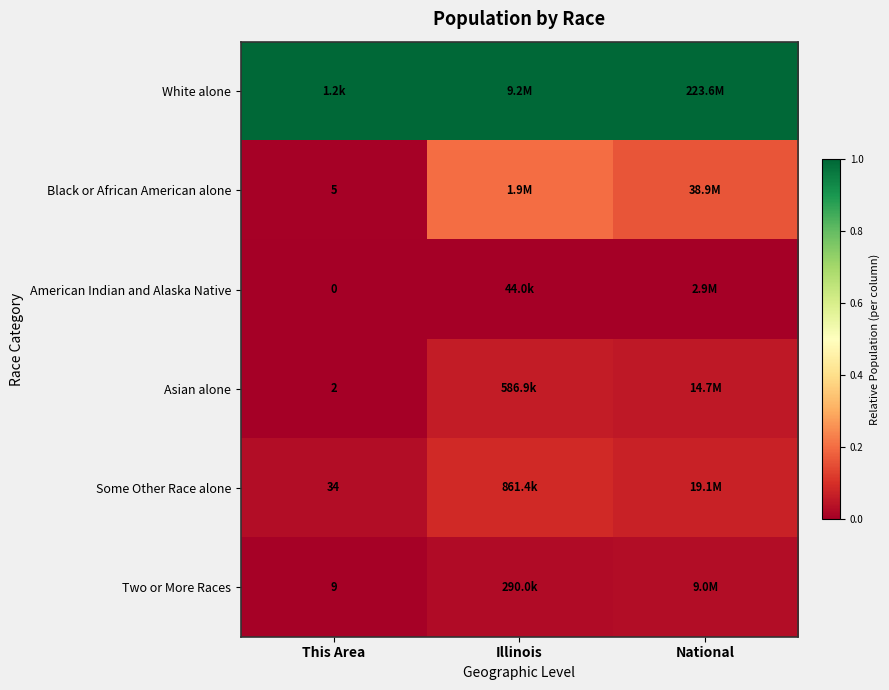

Where is Black or African American alone nearest to the value 0?

This Area